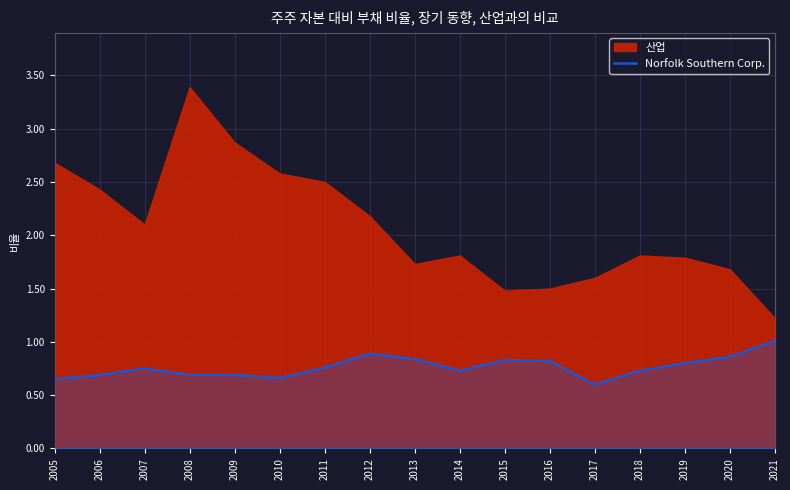

What is the lowest value of the Norfolk Southern Corp. series?

0.6